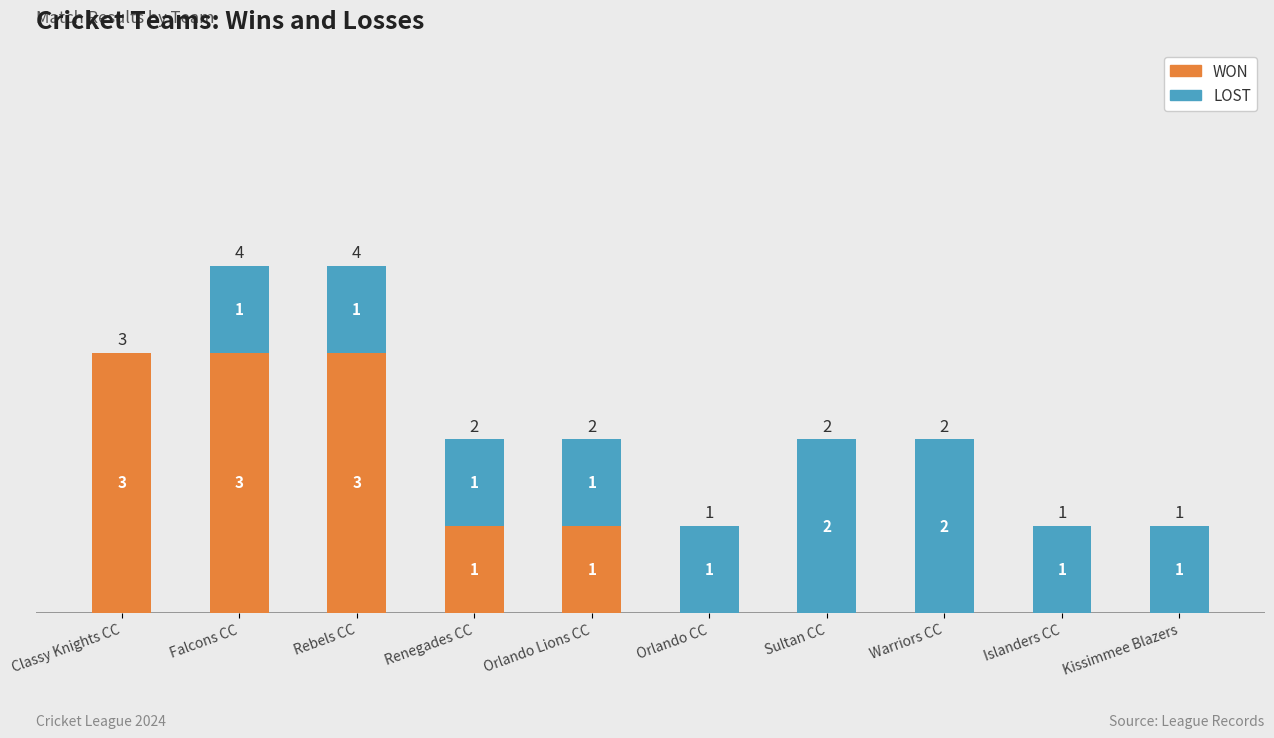

What is the maximum value for WON?

3